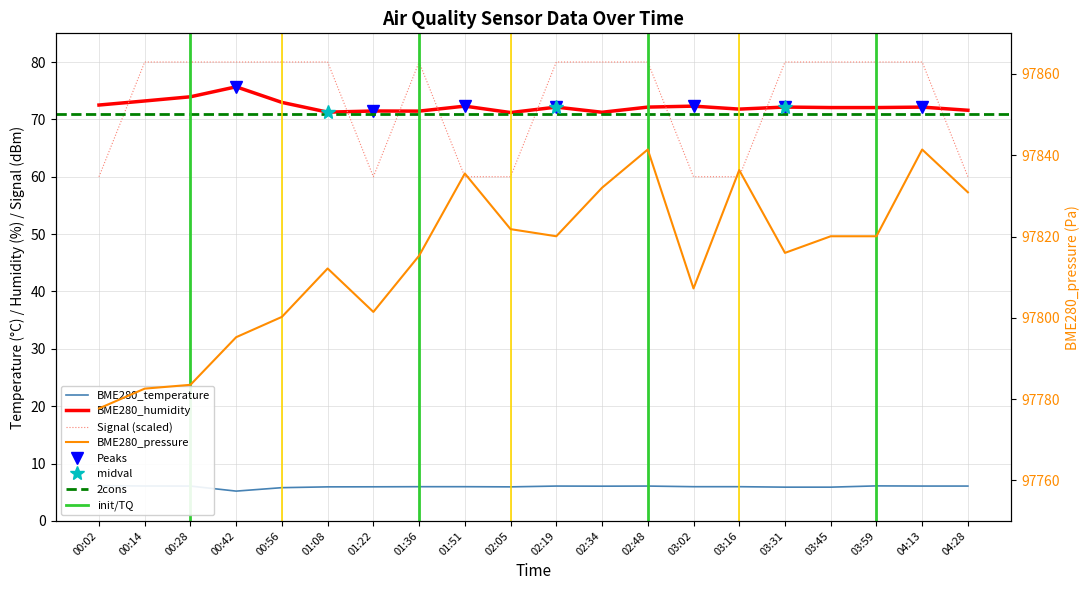

What is the label of the 7th point from the left?

01:22